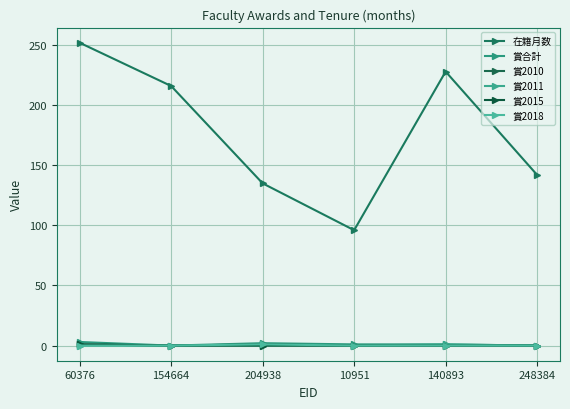

Which series has the largest range (max minus min)?

在籍月数